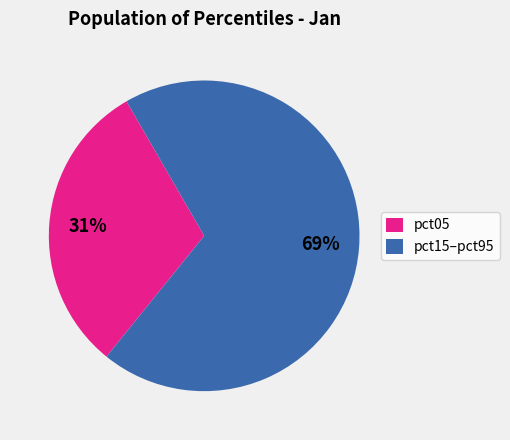

Is the sum of pct15–pct95 and pct05 greater than half?

Yes